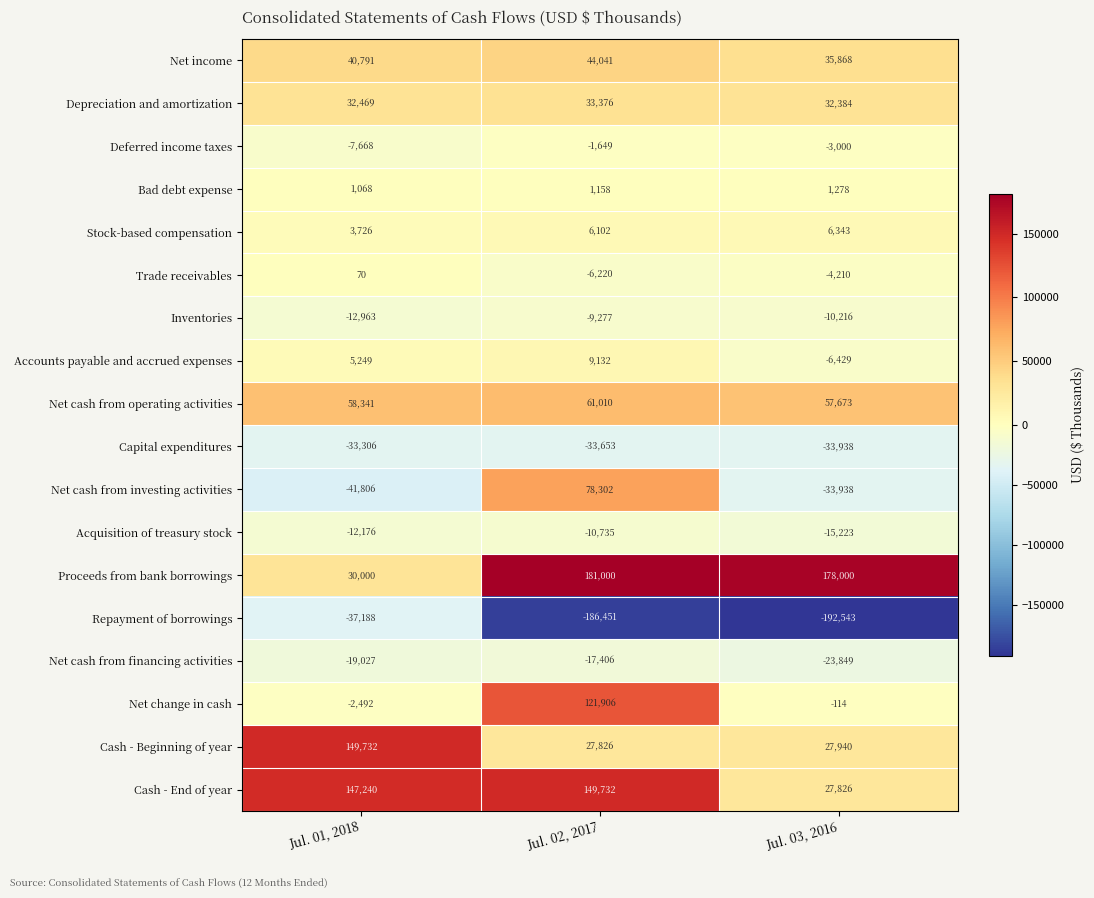

True or false: Accounts payable and accrued expenses has a value of 5249 at Jul. 01, 2018.

True